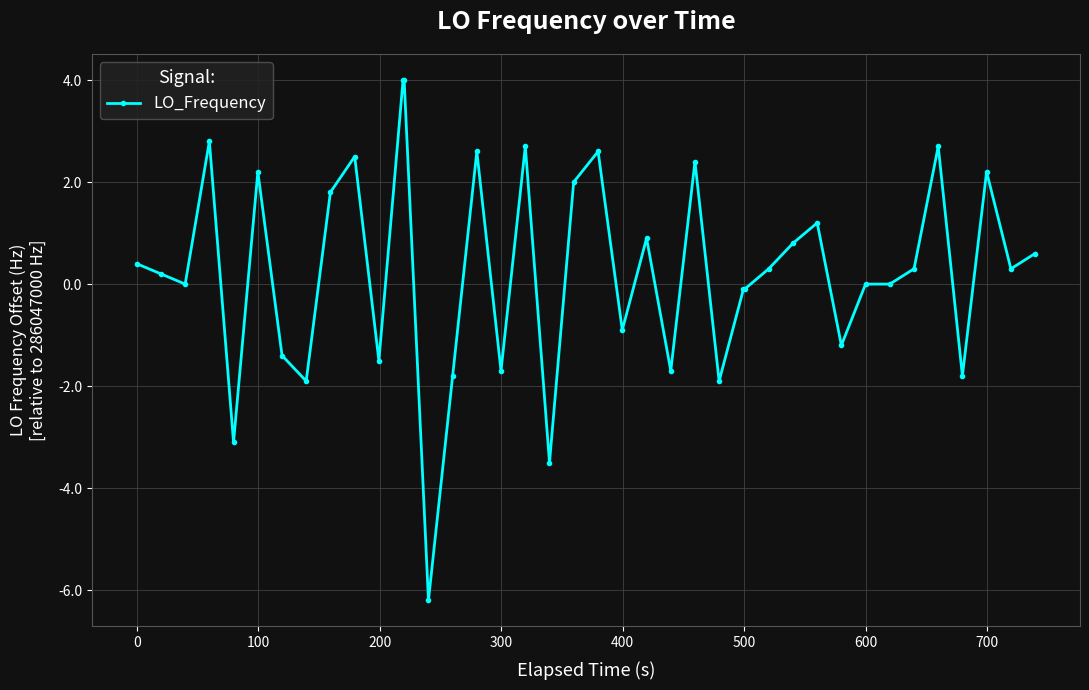

True or false: the data has more than 1 interior local peaks.

True